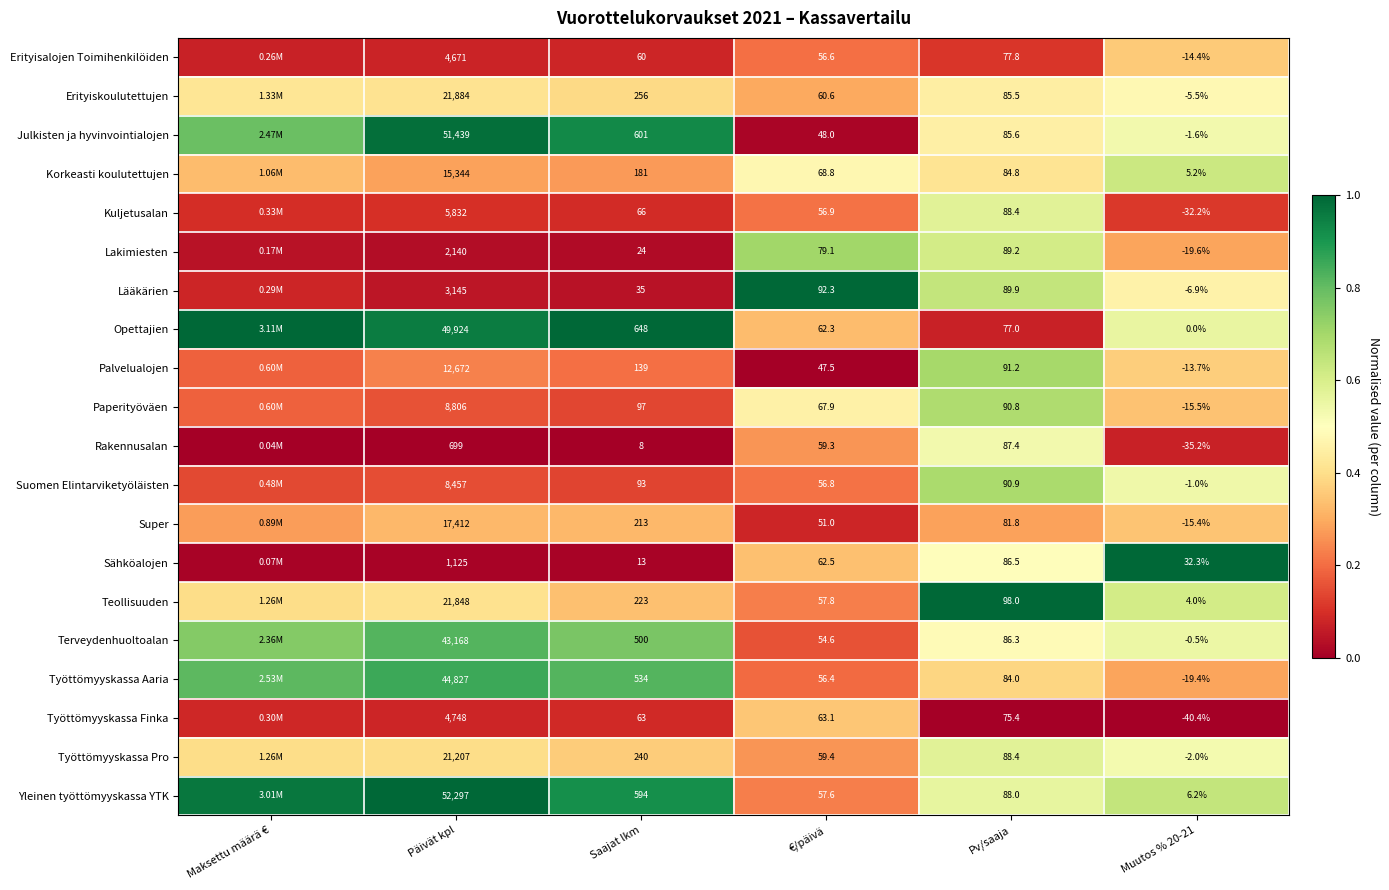

Which series changed the most between €/päivä and Muutos % 20-21?

Työttömyyskassa Finka